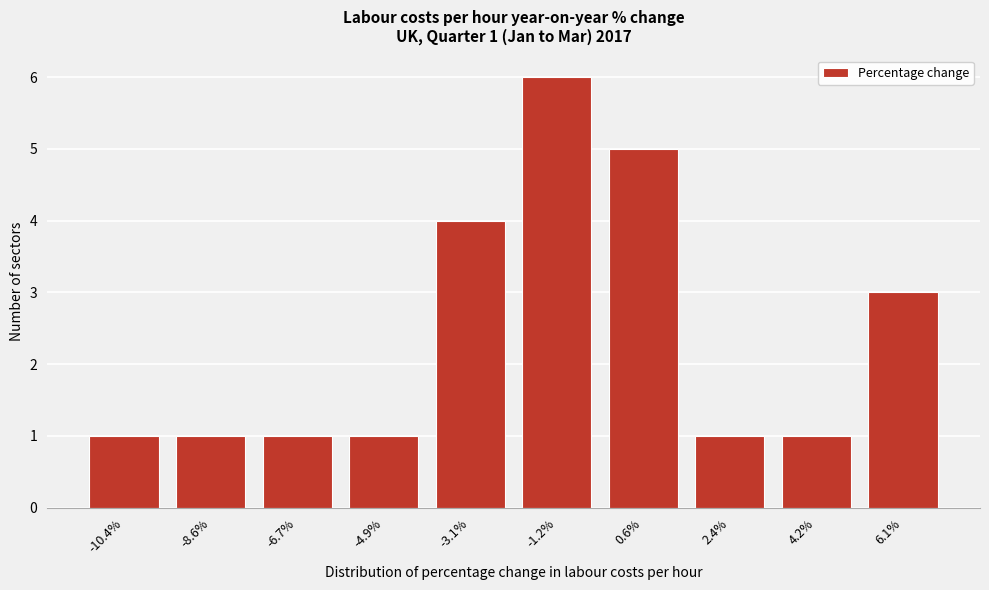

Reading left to right, transcribe all the data shown in this chart.

1	1	1	1	4	6	5	1	1	3